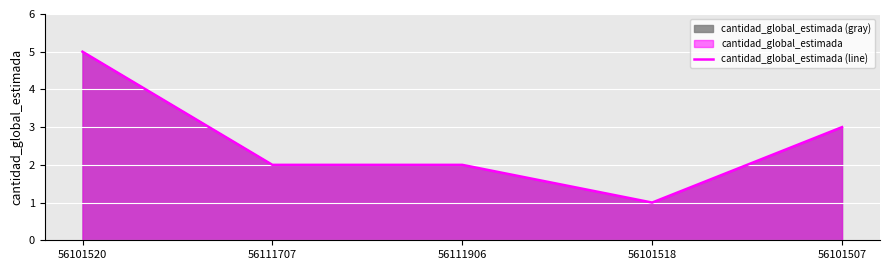

What is the difference between the second highest and minimum values?

2